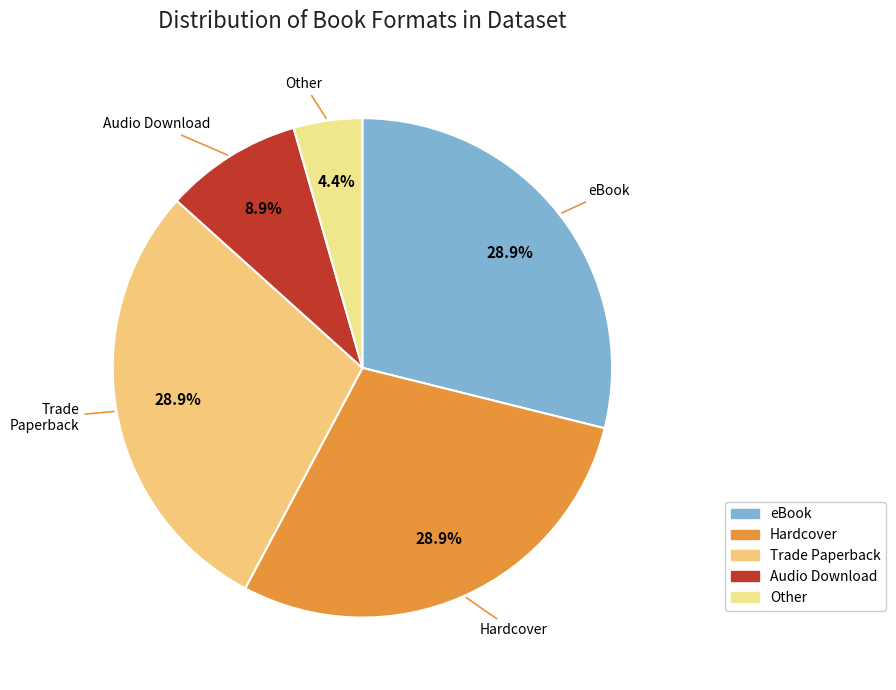

Is there a majority slice in this chart?

No